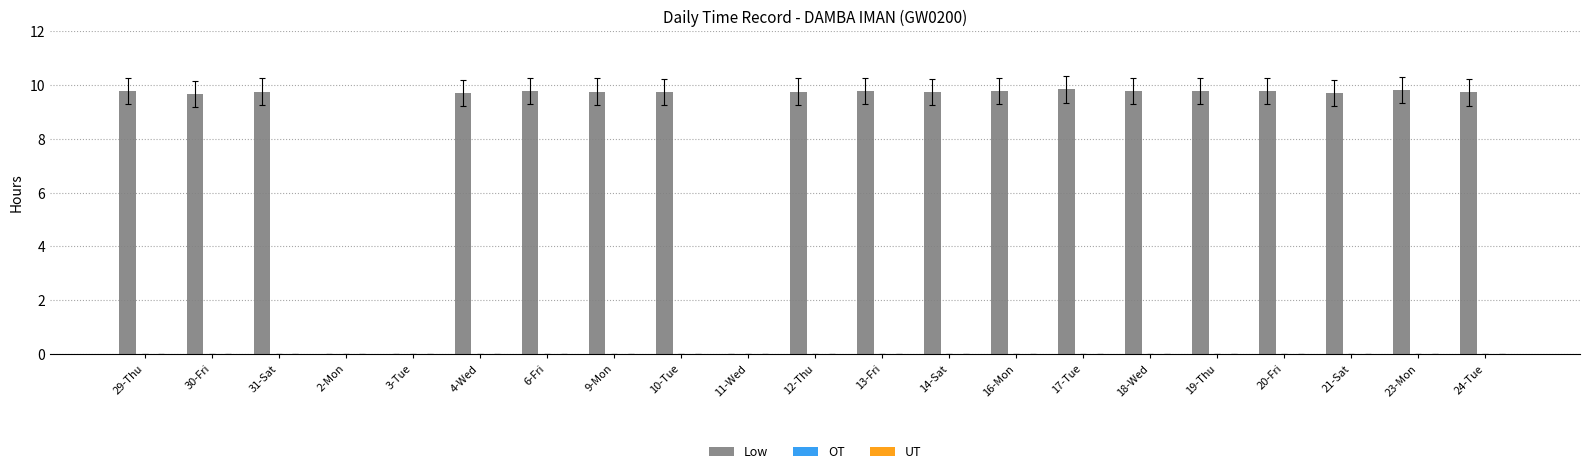

What is the greatest value displayed?

9.8